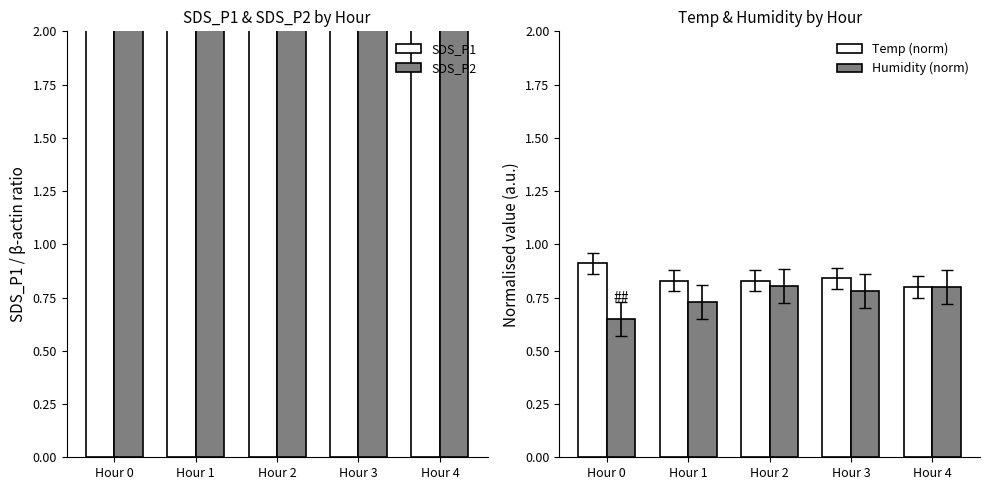

List the labels in order of SDS_P1 value, smallest first.

Hour 0, Hour 1, Hour 4, Hour 2, Hour 3